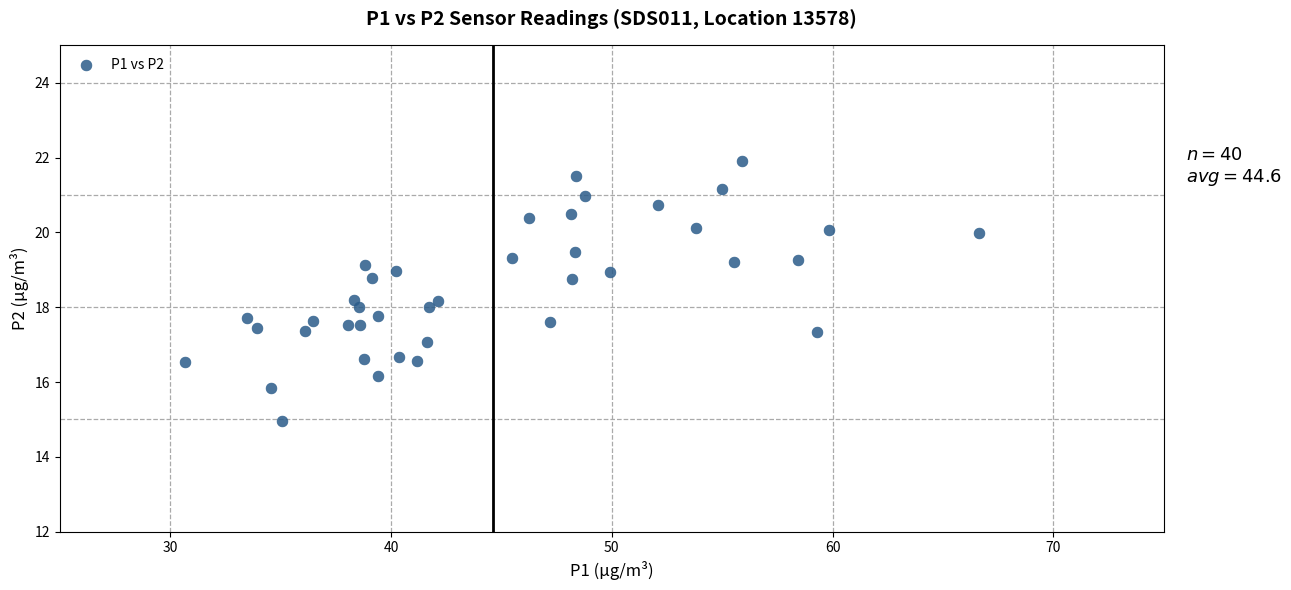

What is the range of X values (max minus min)?

36.0